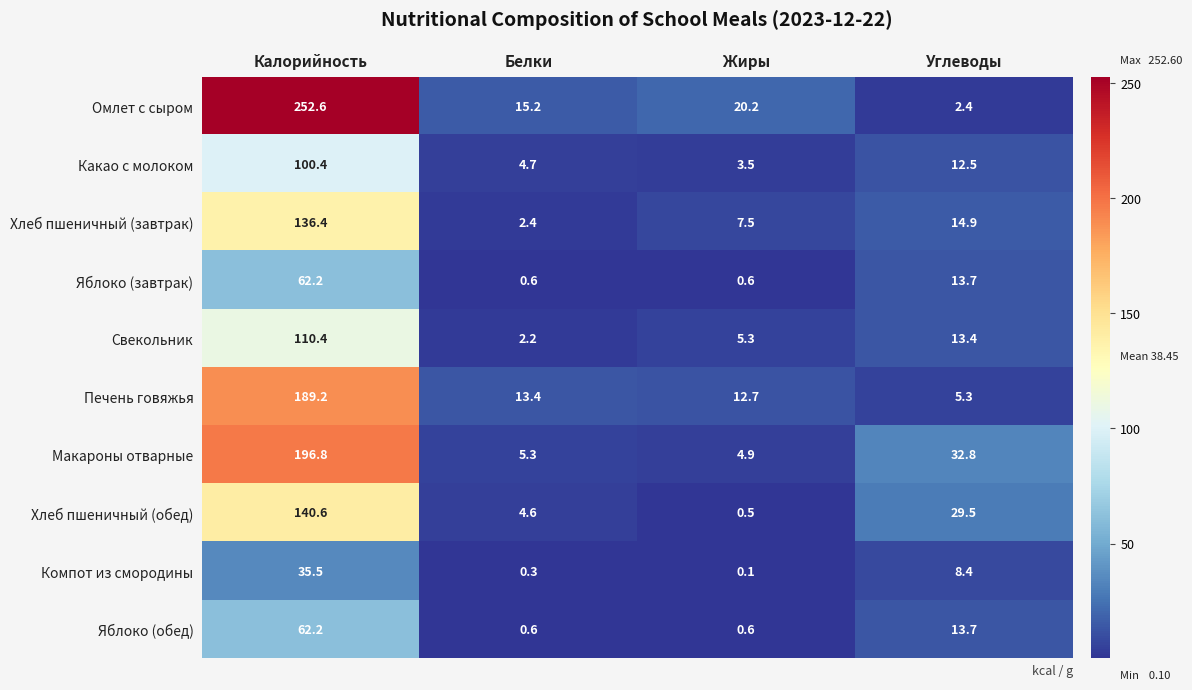

Between Калорийность and Углеводы, which series saw the biggest shift?

Омлет с сыром